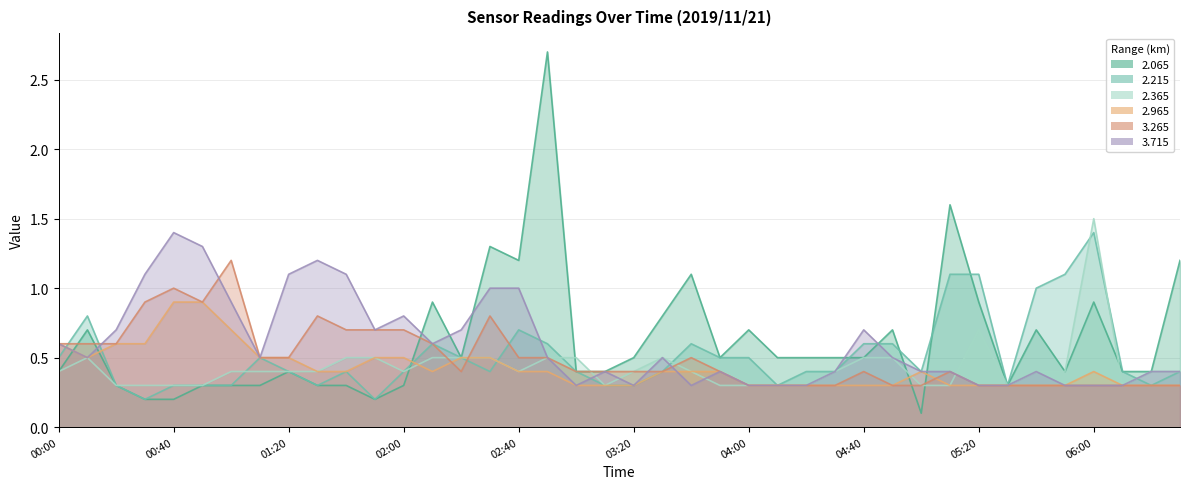

Rank the series at 01:20 from lowest to highest value.

2.065, 2.215, 2.365, 2.965, 3.265, 3.715